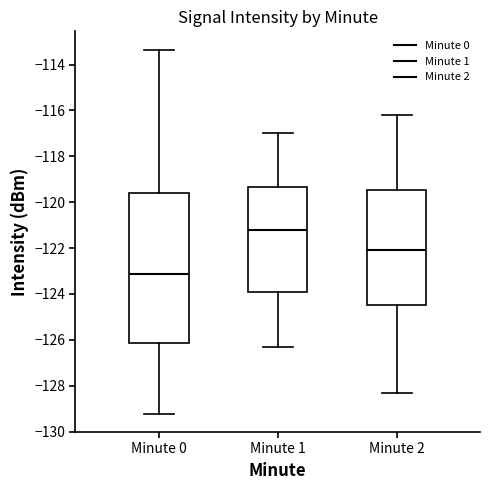

Comparing the boxes themselves (not the whiskers), which one is the tallest?

Minute 0